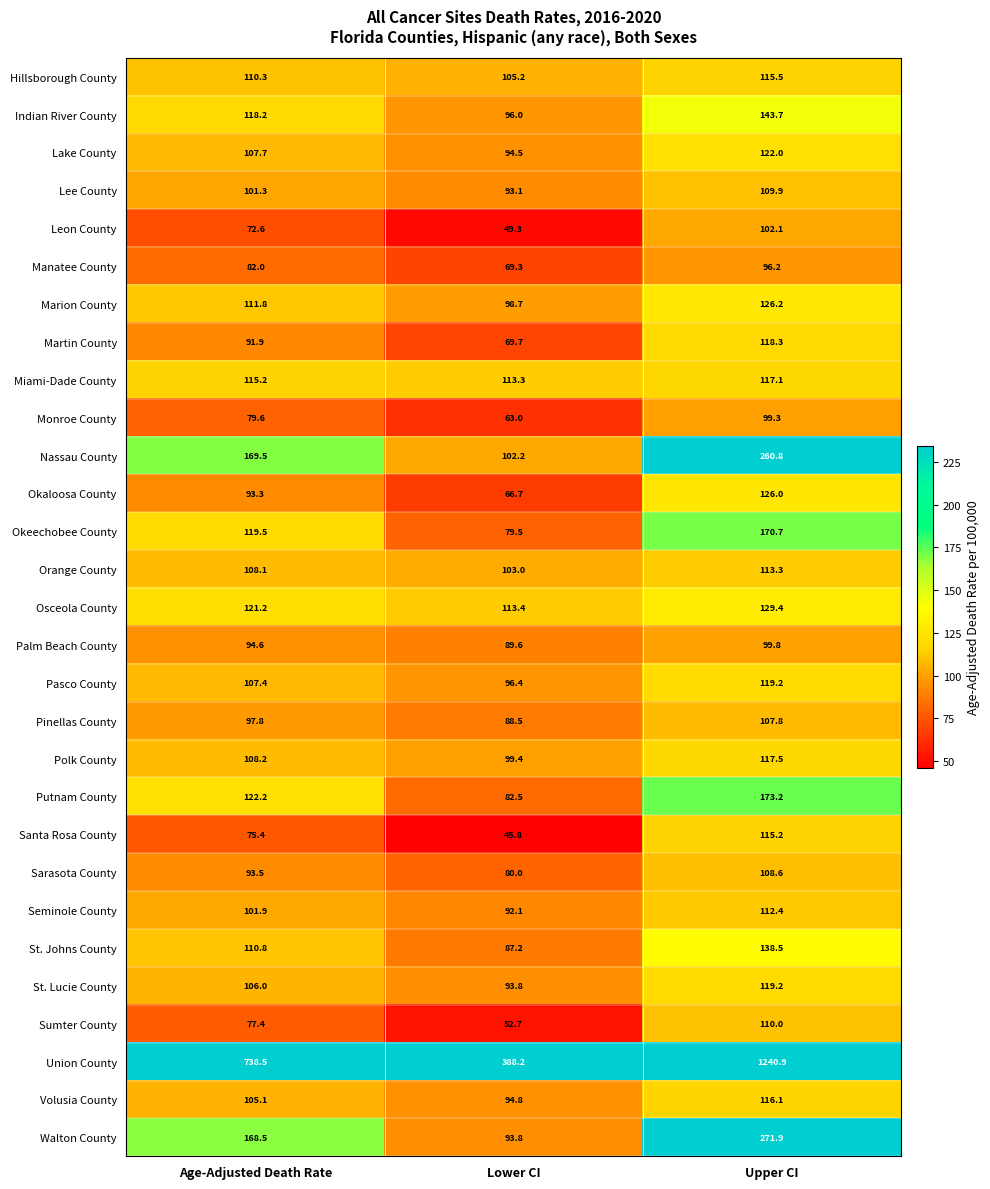

Which category has the highest value across all series?

Upper CI